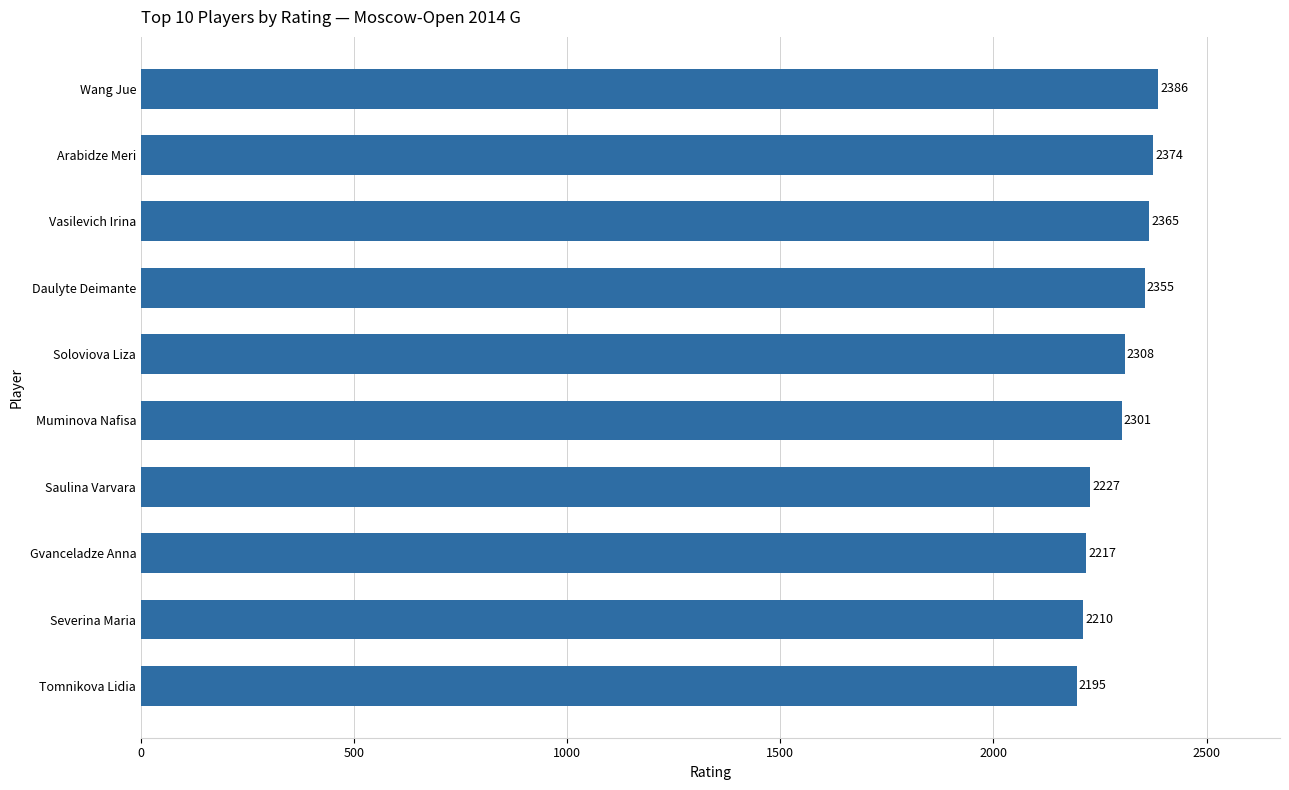

True or false: the data shows 2210 at Severina Maria.

True